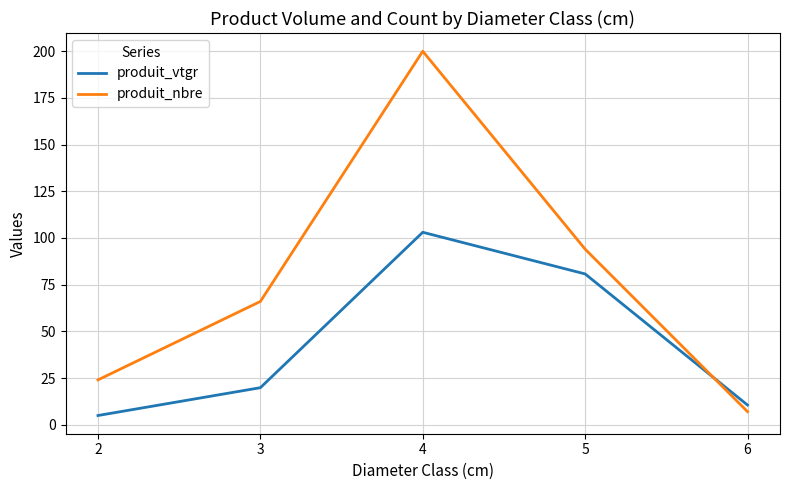

How many lines are shown in the chart?

2